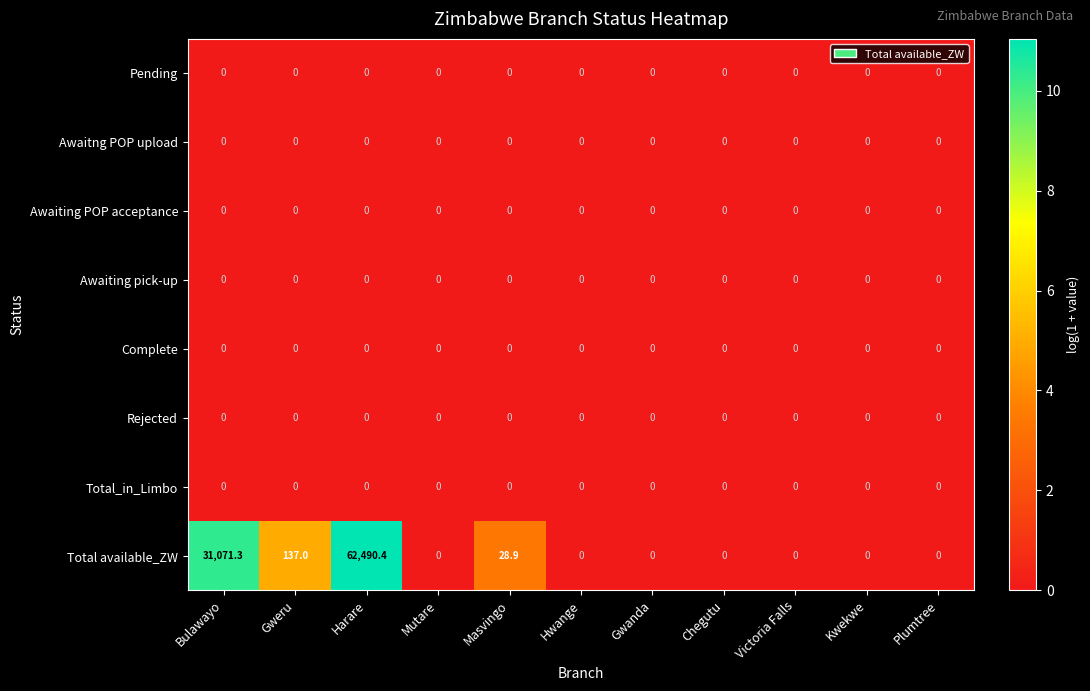

Which category has the highest value across all series?

Harare